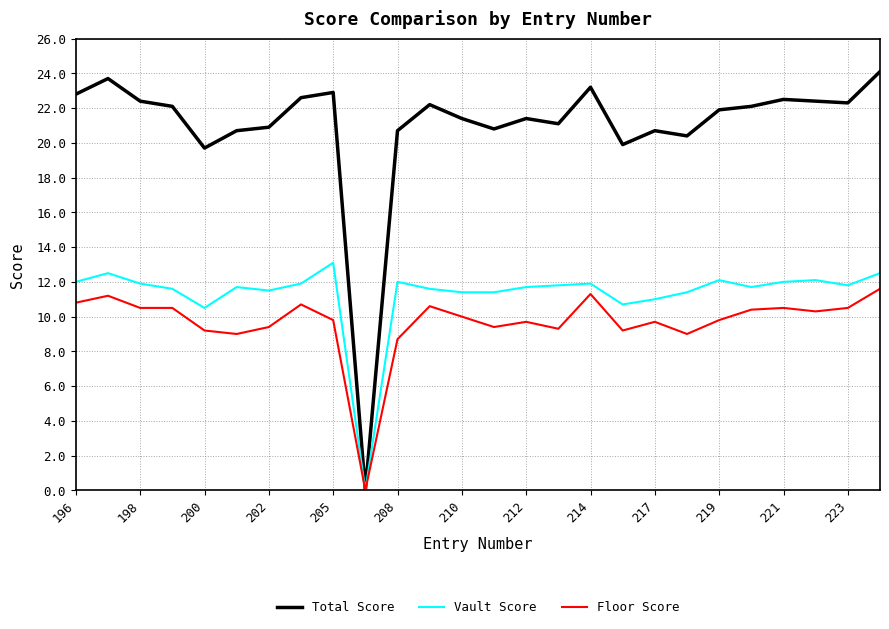

List the series in order of their peak value, lowest first.

Floor Score, Vault Score, Total Score